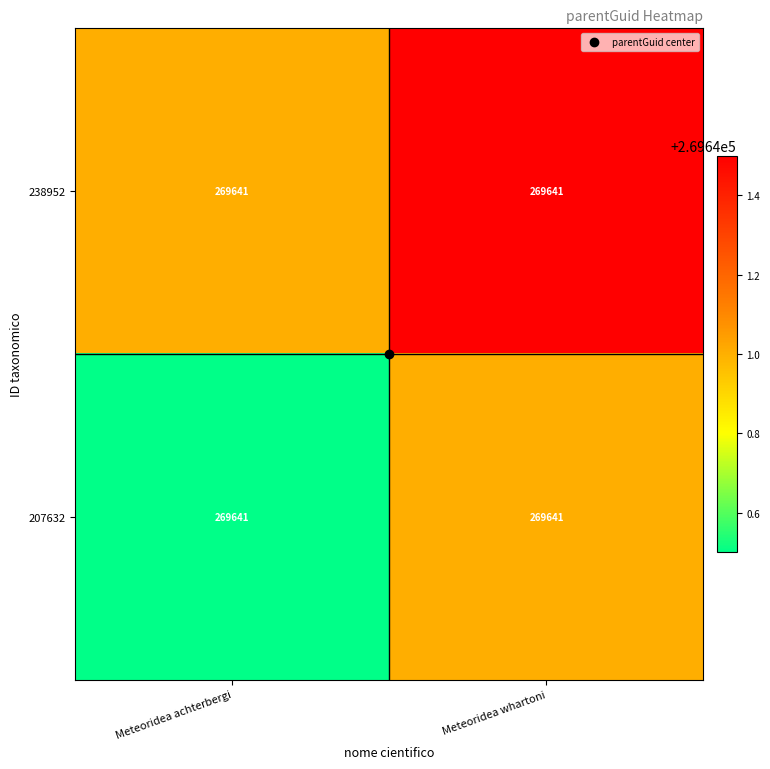

Is it true that 207632 equals 269640.5 at Meteoridea achterbergi?

True